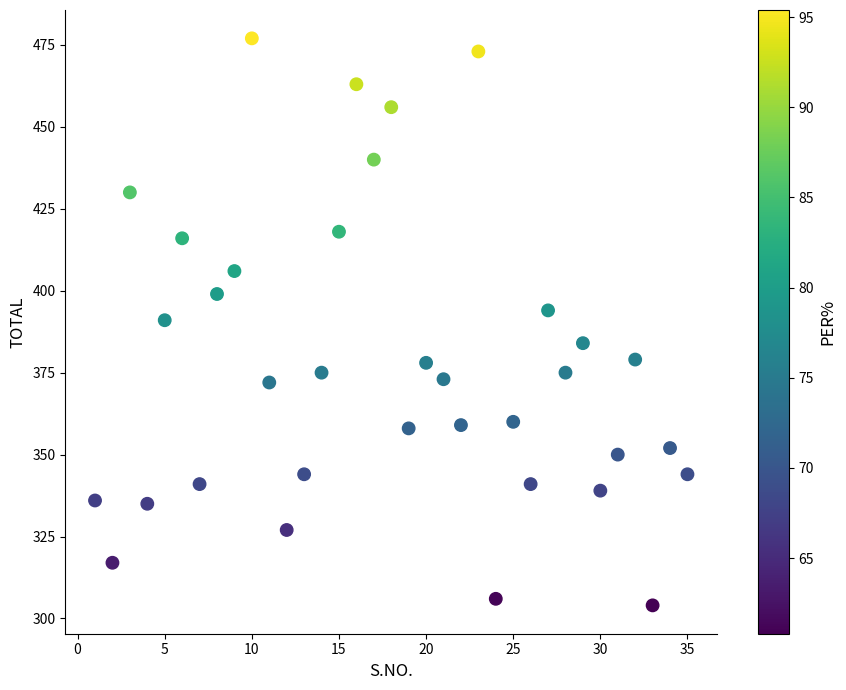

What is the range of X values (max minus min)?

34